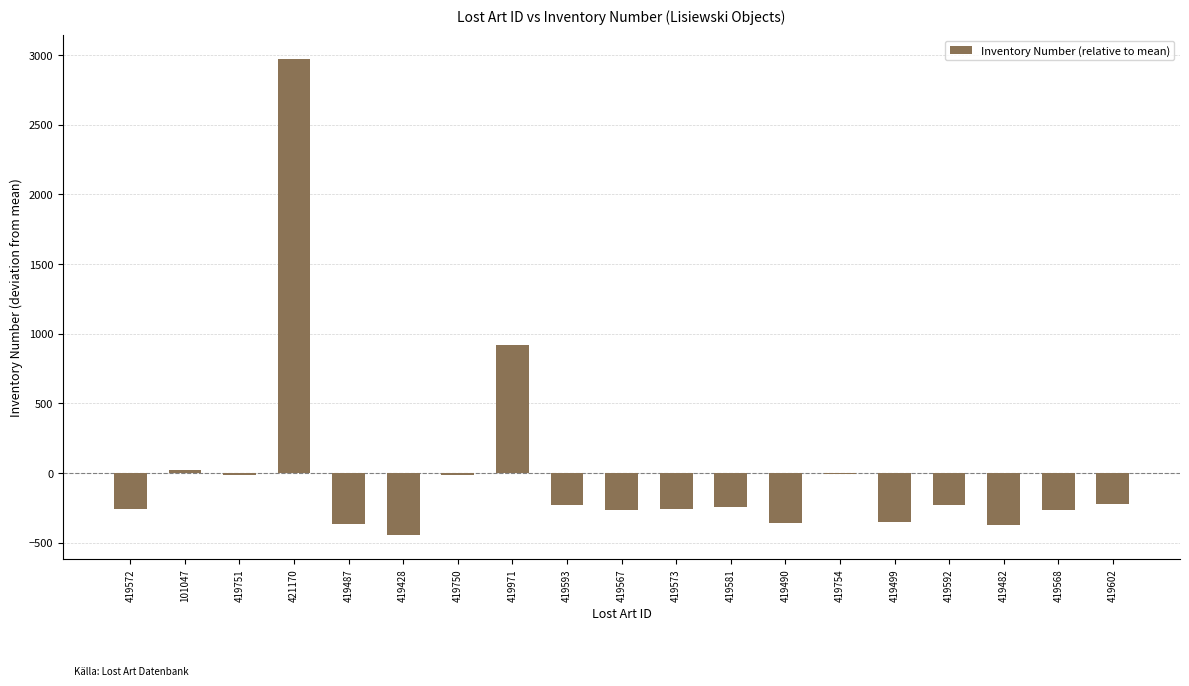

Which label corresponds to the largest value in the chart?

421170